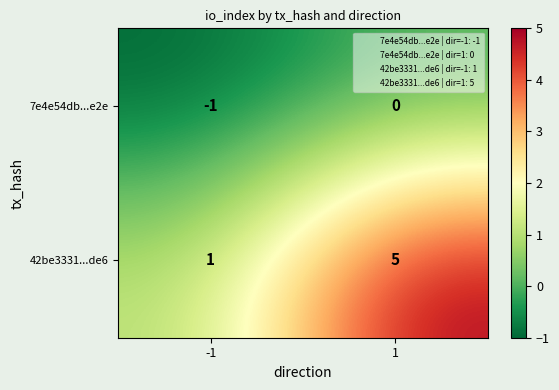

What is the sum of the 42be3331...de6 values at 1 and -1?

6